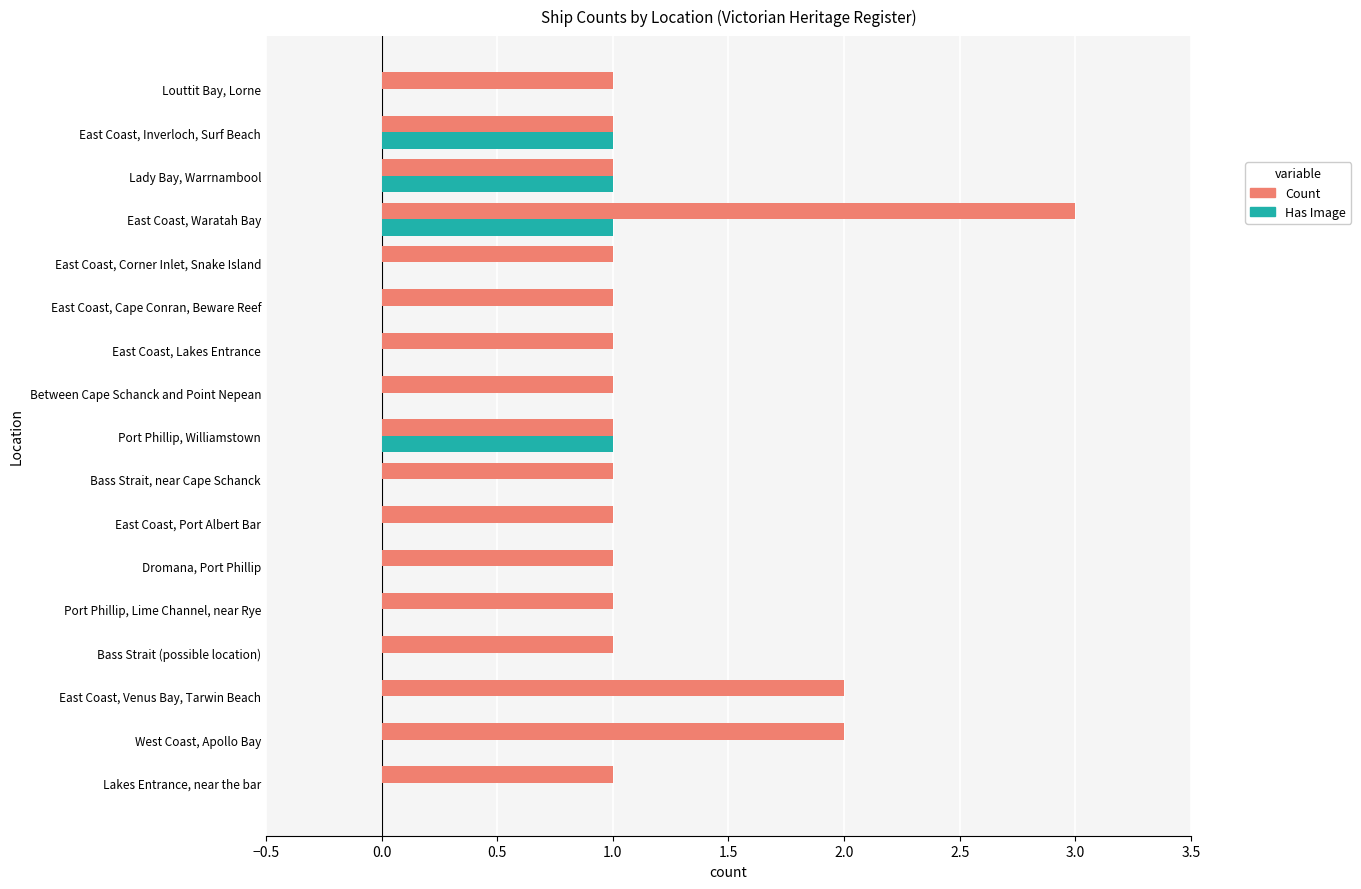

Between Lady Bay, Warrnambool and Louttit Bay, Lorne, which series saw the biggest shift?

Has Image